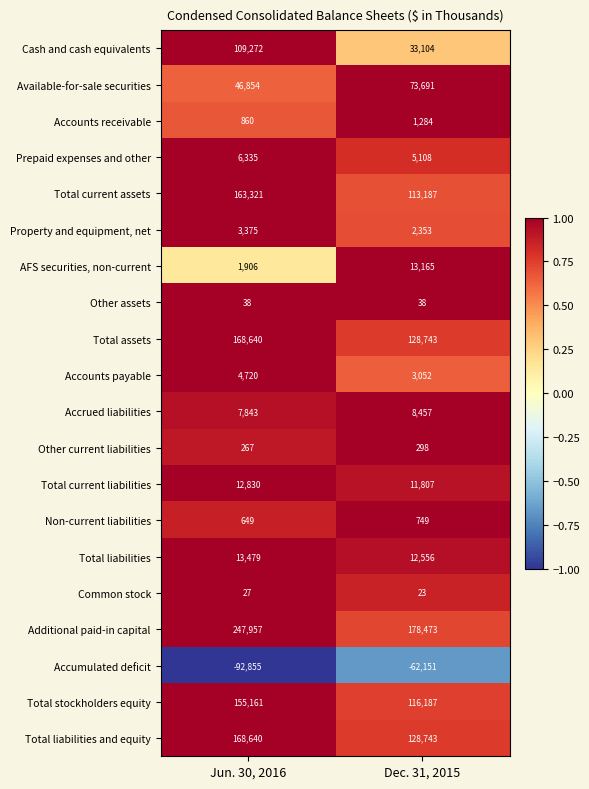

What is the difference between the Total current assets values at Dec. 31, 2015 and Jun. 30, 2016?

50134